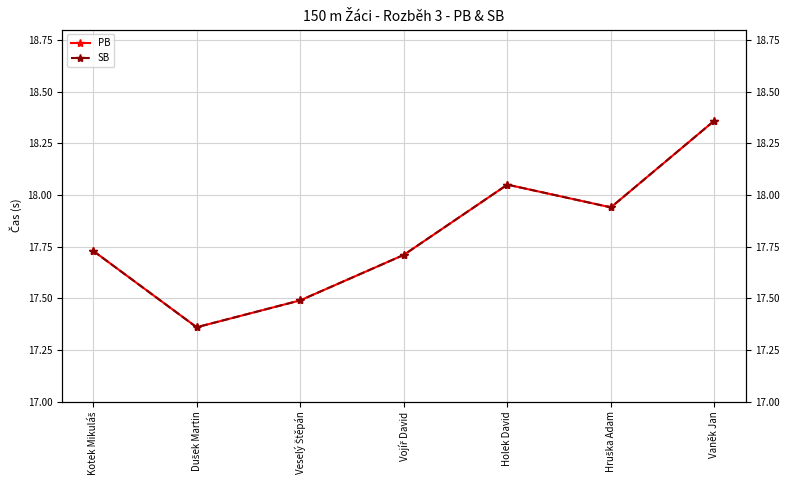

What is the minimum value shown in the chart?

17.4